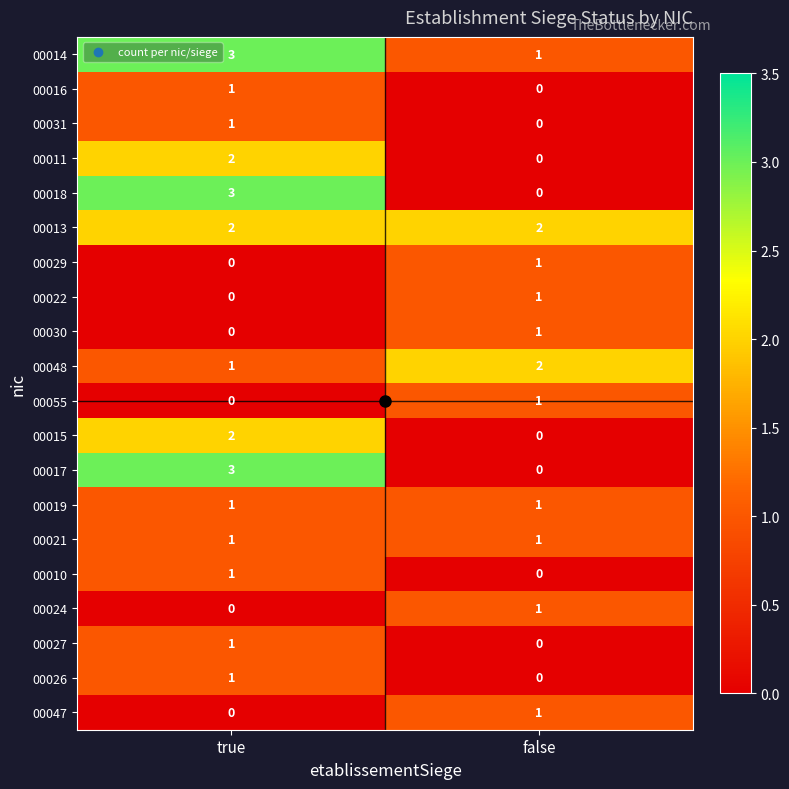

What is the spread (max minus min) of values at false?

2